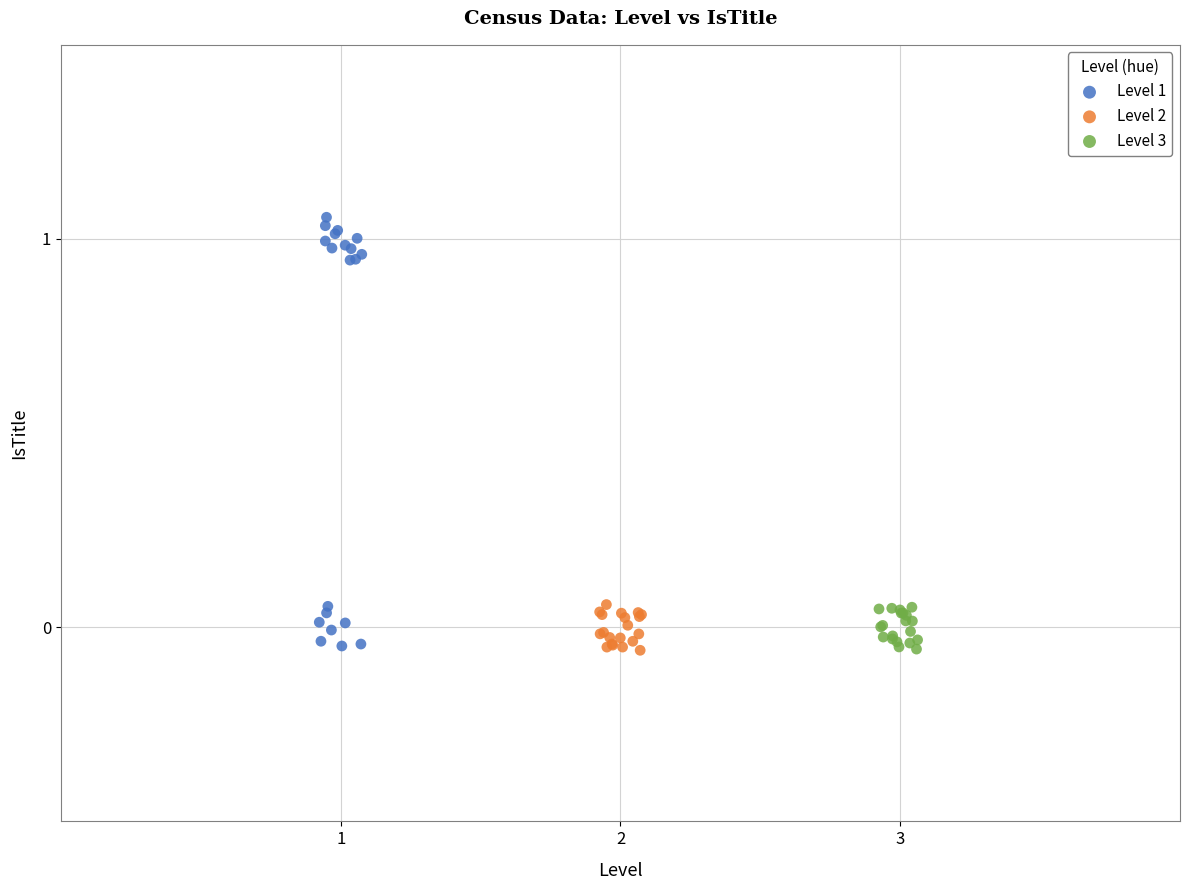

Which series reaches the maximum Y coordinate?

Level 1